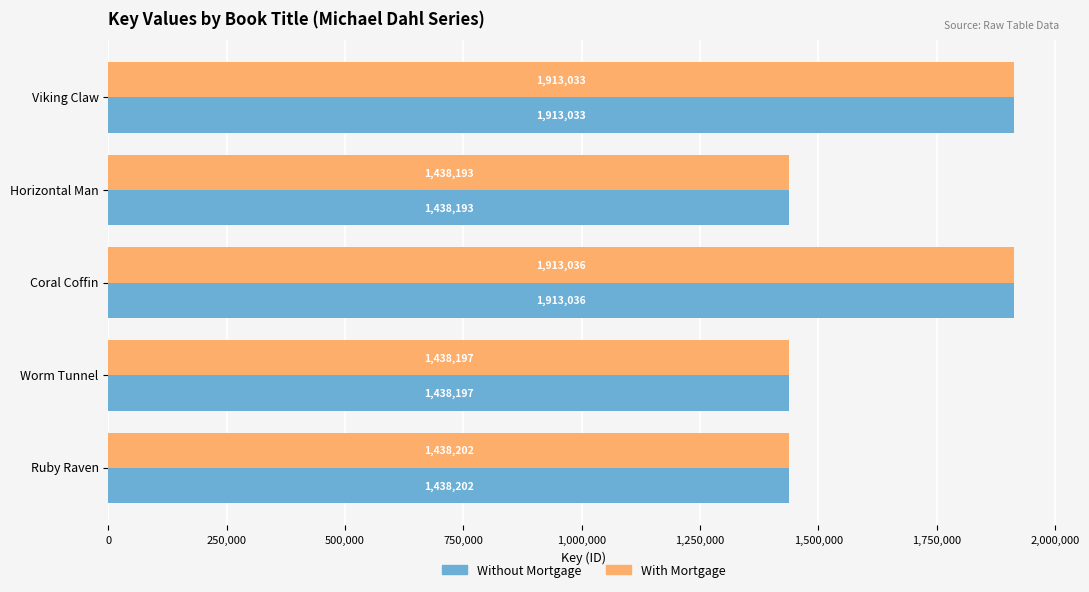

Rank the categories by With Mortgage value from highest to lowest.

Coral Coffin, Viking Claw, Ruby Raven, Worm Tunnel, Horizontal Man